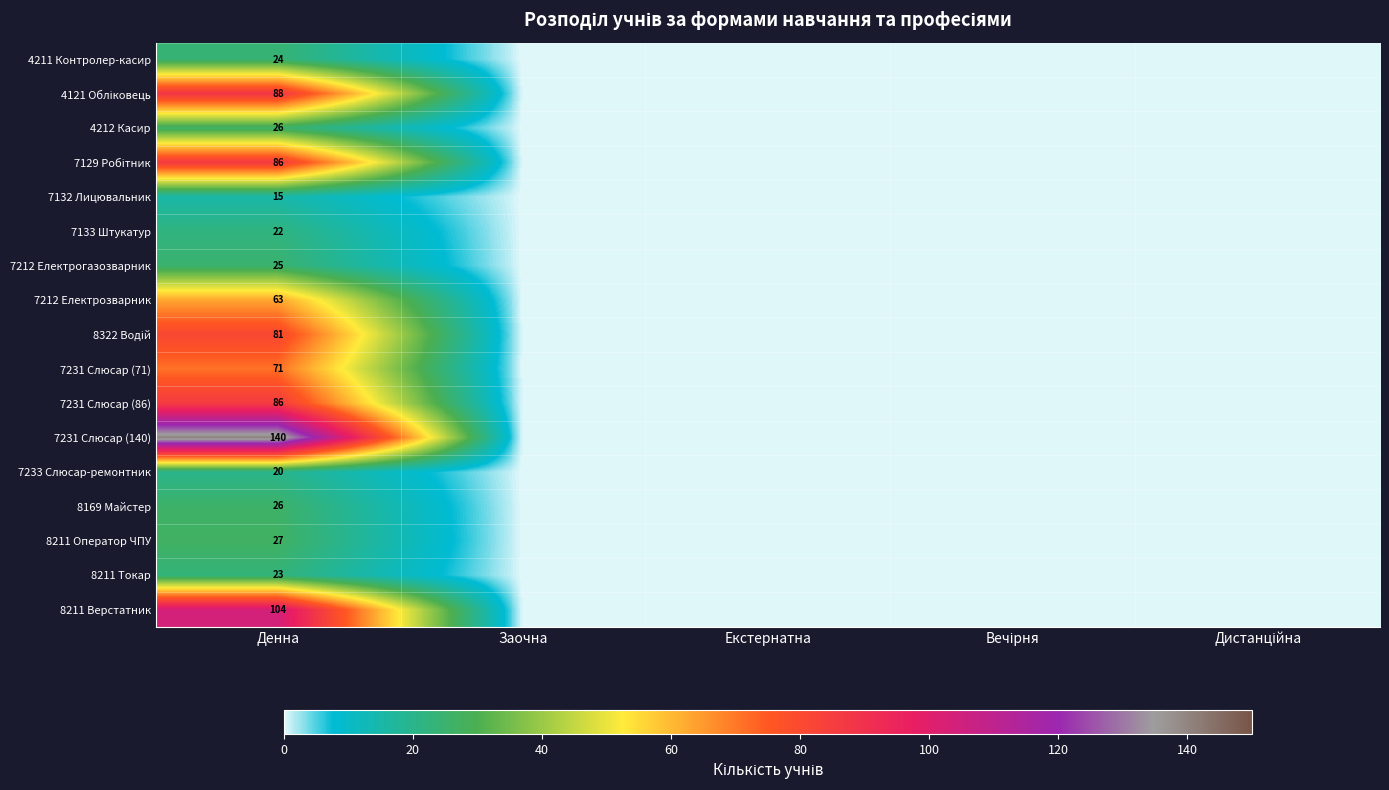

What is the total value across all series at Денна?

927